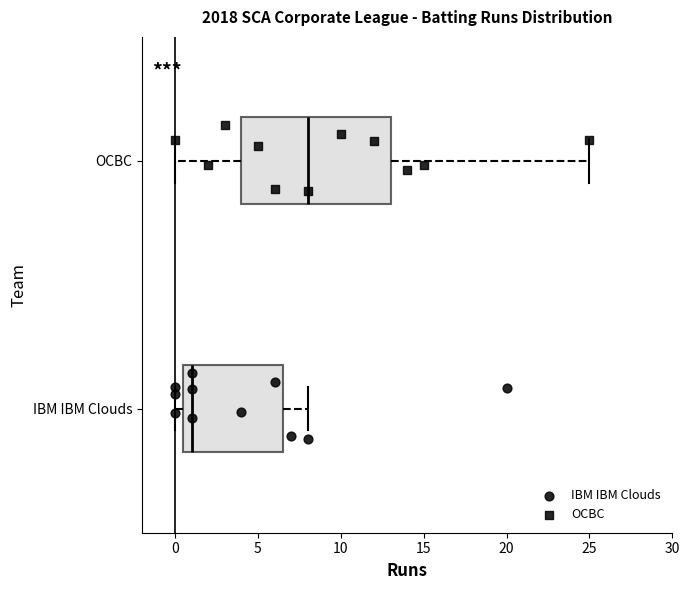

Which box's median line is the furthest to the left?

IBM IBM Clouds